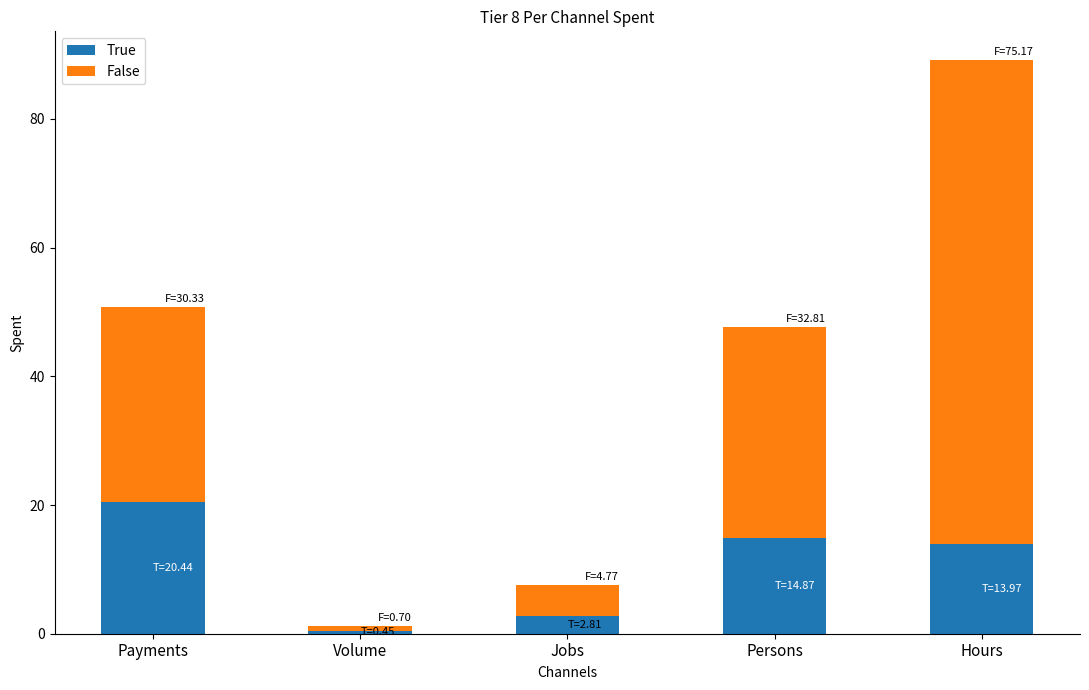

What is the lowest value of the True series?

0.5